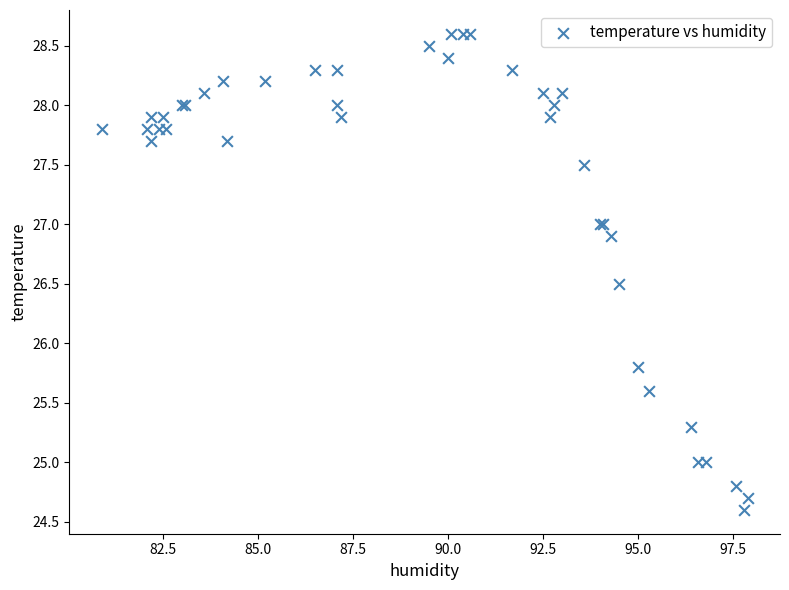

What Y value in the scatter plot is closest to 26?

25.8